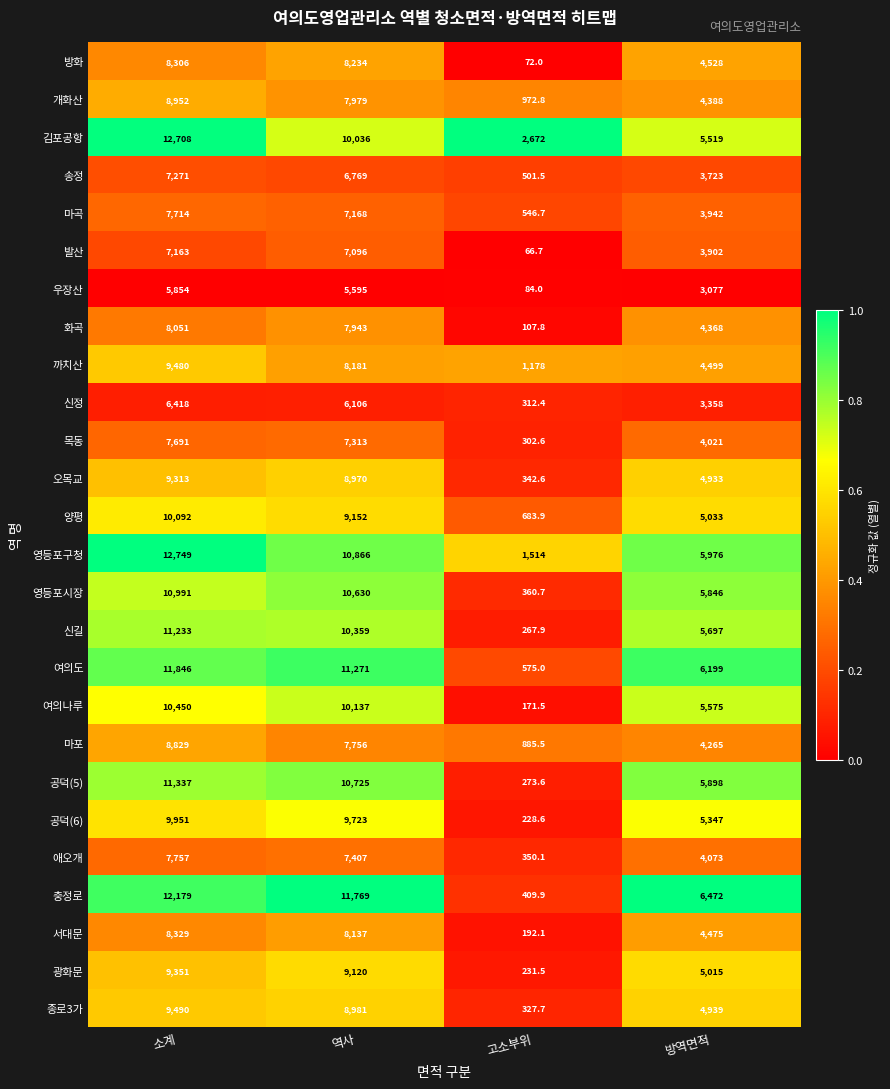

List the series in order of their peak value, lowest first.

우장산, 신정, 발산, 송정, 목동, 마곡, 애오개, 화곡, 방화, 서대문, 마포, 개화산, 오목교, 광화문, 까치산, 종로3가, 공덕(6), 양평, 여의나루, 영등포시장, 신길, 공덕(5), 여의도, 충정로, 김포공항, 영등포구청